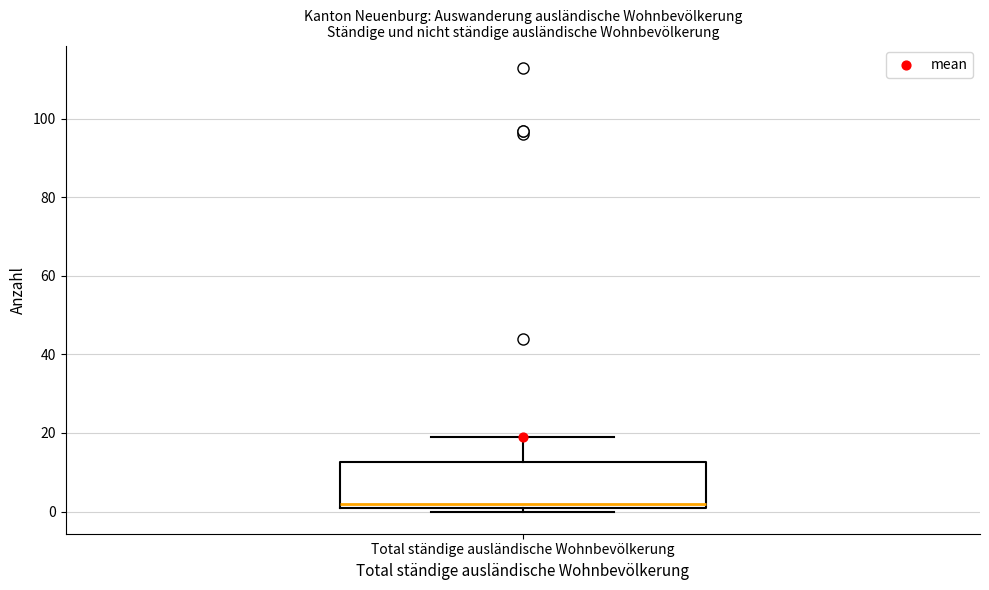

Transcribe this box plot: give where the median line is, the range the box spans, and where the two whiskers end, as read against the y-axis. The values are not printed on the chart, so give them approximately, as read against the axis.

median 2 (just above the box's lower edge), box 2 to 12, whiskers 0 to 20